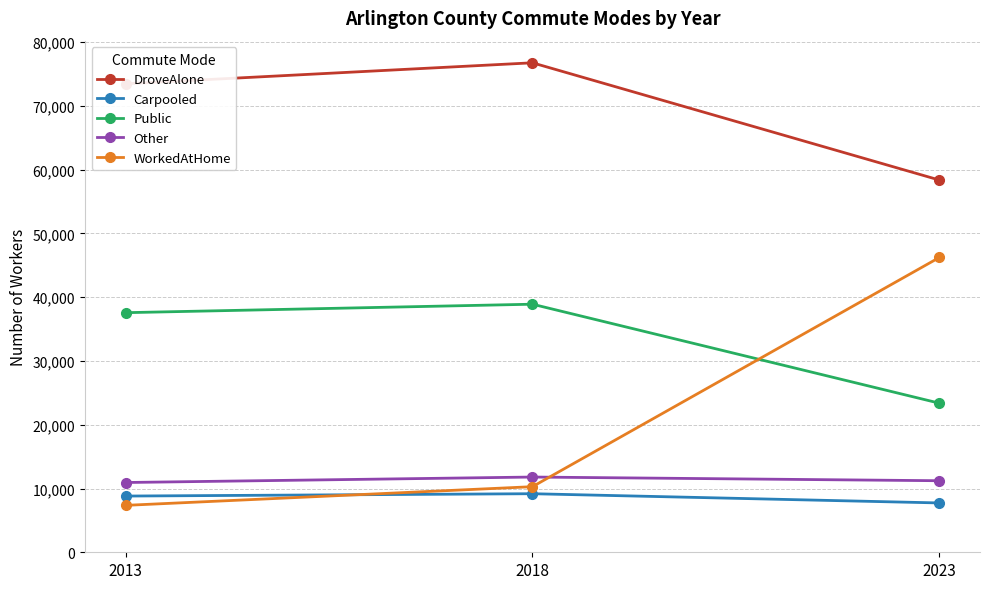

At which label does DroveAlone reach its peak?

2018